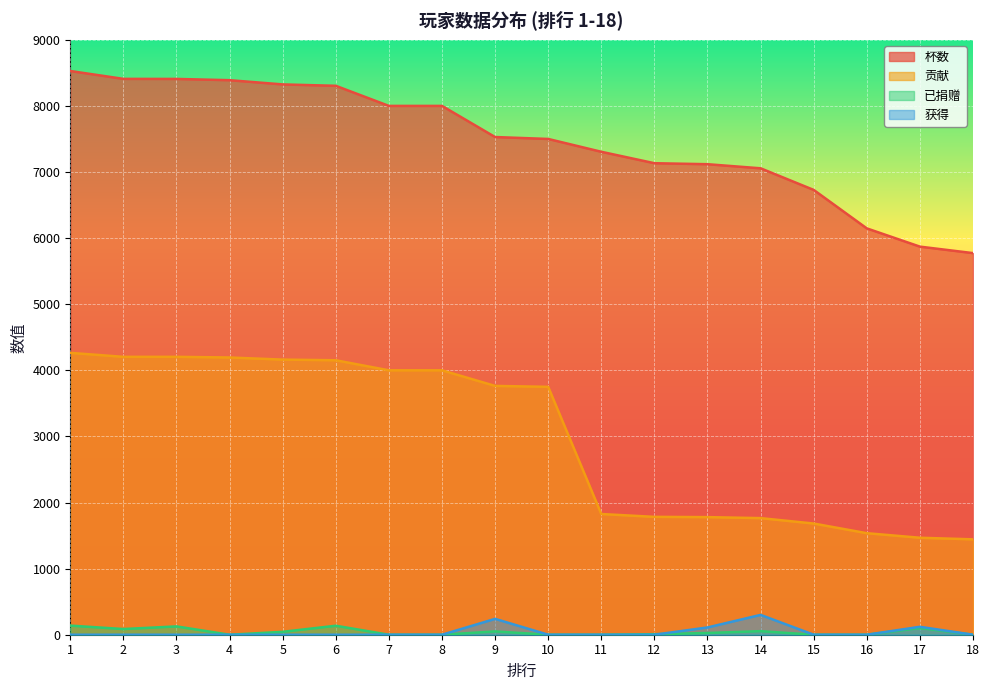

What are all the series names shown in the legend?

杯数, 贡献, 已捐赠, 获得